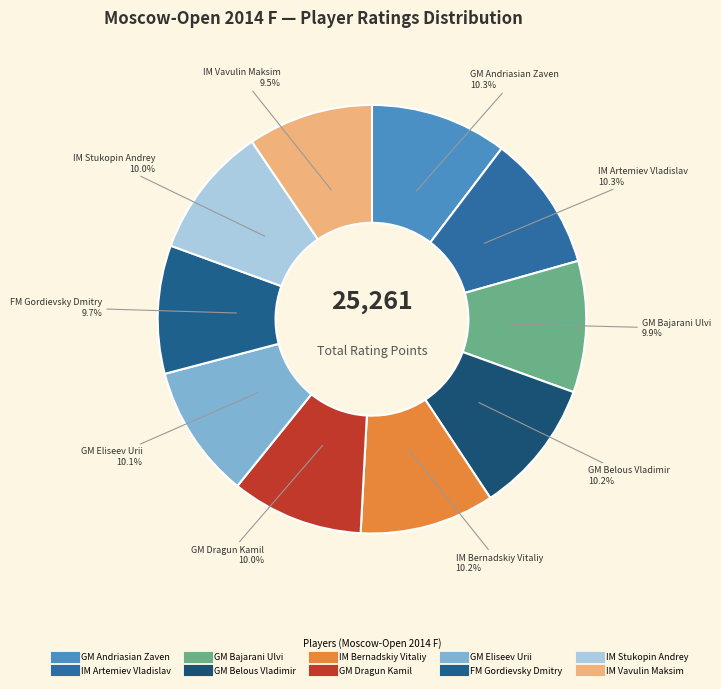

What is the ratio of the value at GM Andriasian Zaven to the value at GM Bajarani Ulvi?

1.0